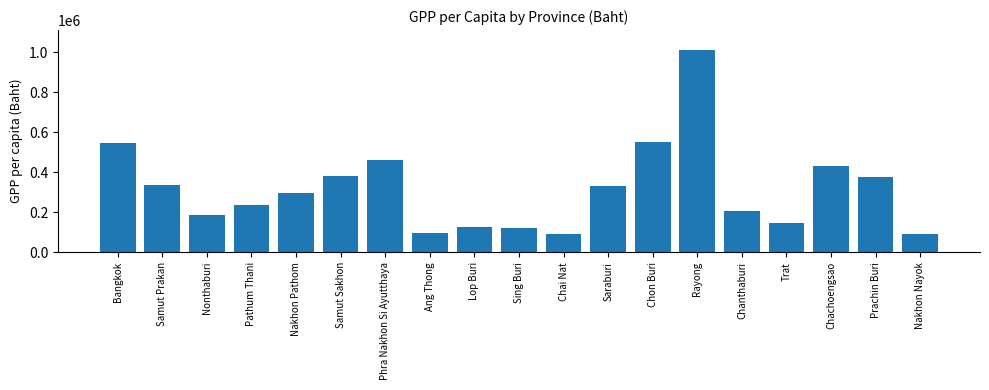

Which category has the highest value across all series?

Rayong